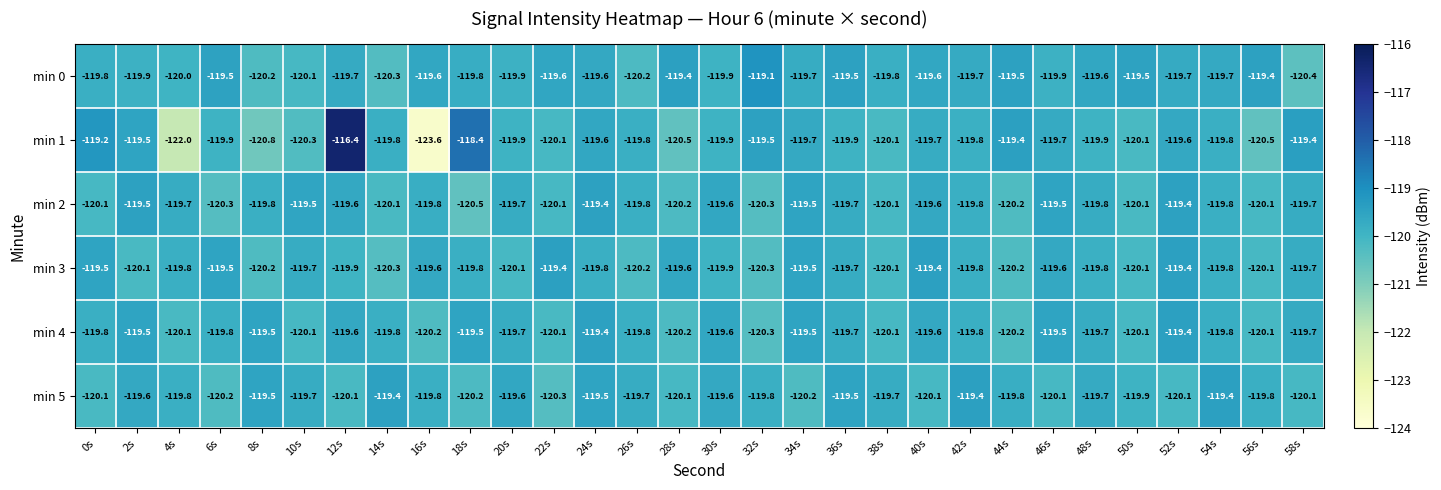

What is the smallest value displayed?

-123.6